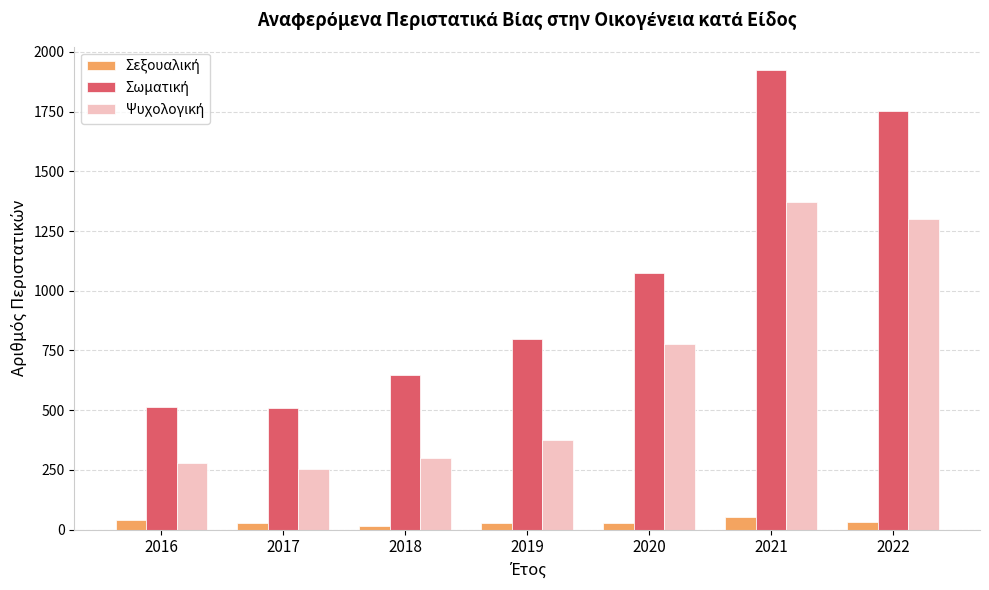

What is the difference between the highest and lowest values at 2021?

1874